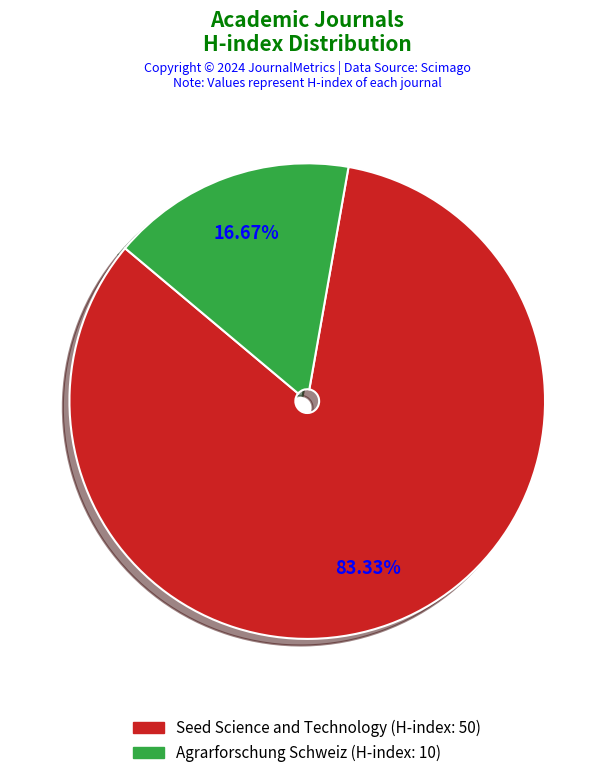

To the nearest percent, what is the difference between the Agrarforschung Schweiz and Seed Science and Technology slice percentages?

67%